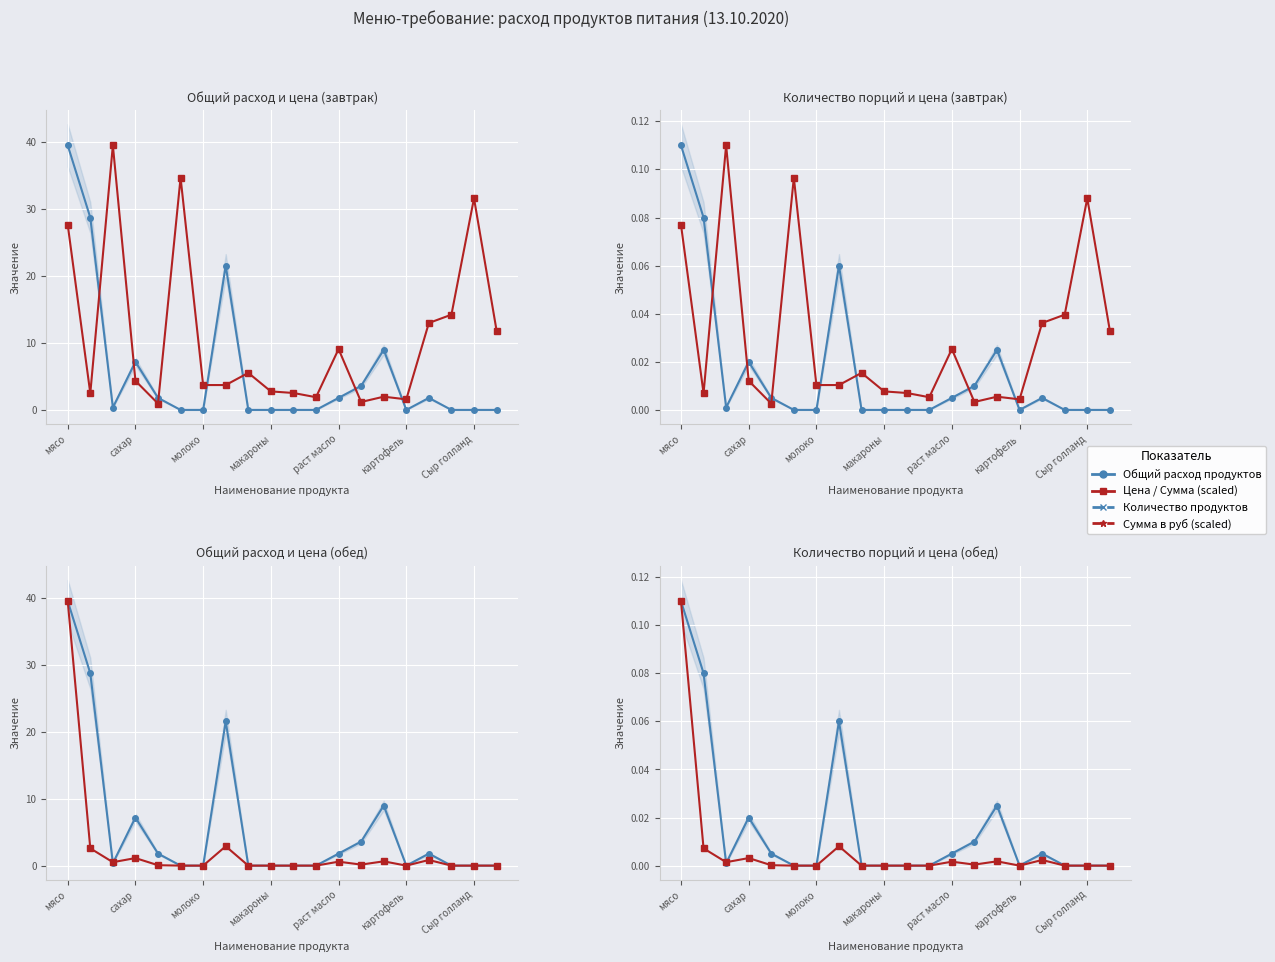

Does the chart display data point markers on the line(s)?

Yes